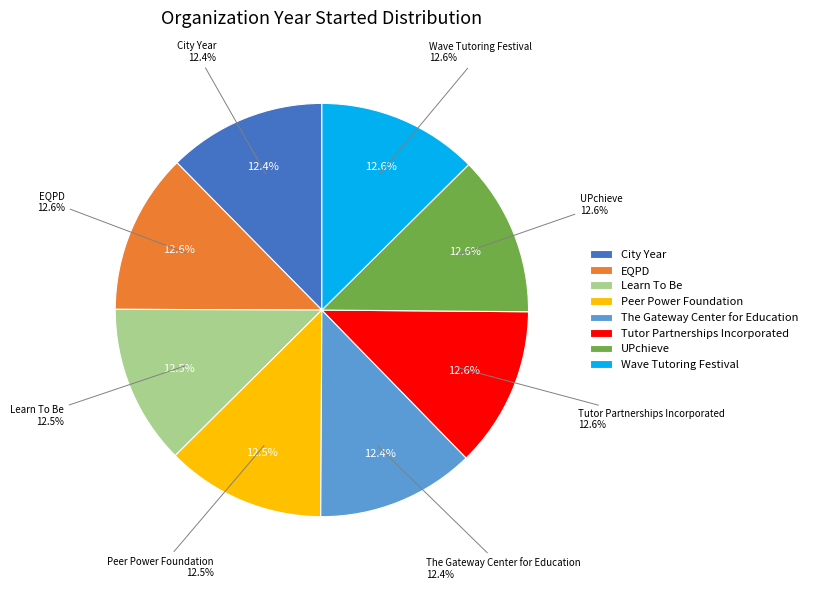

Is there a majority slice in this chart?

No